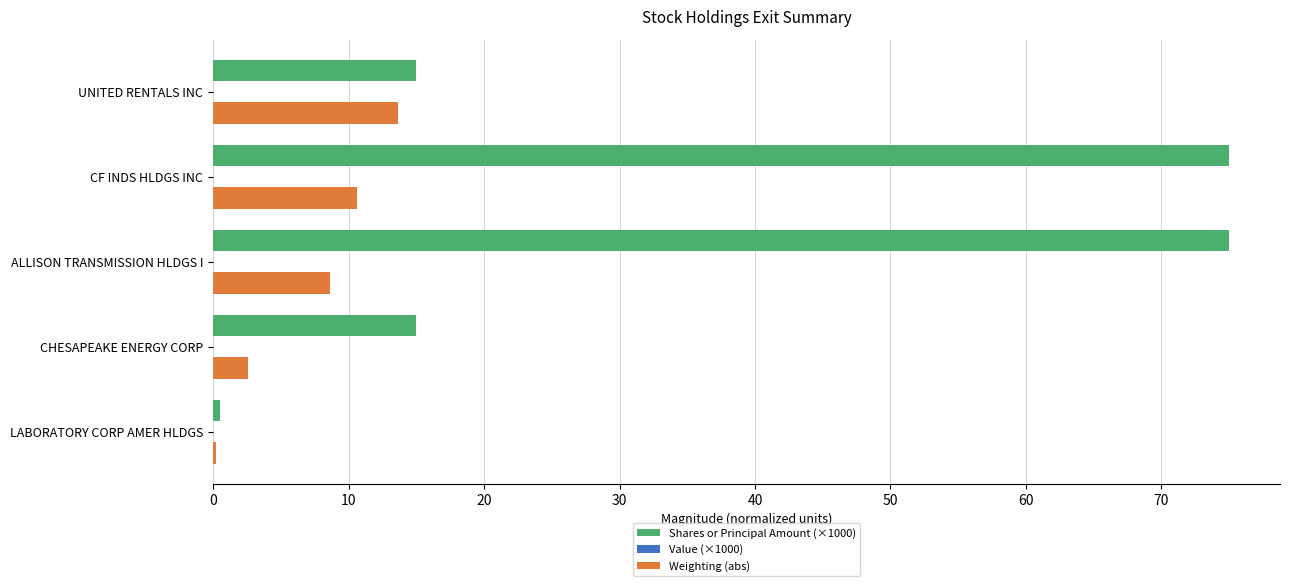

What is the difference between the highest and lowest values at CF INDS HLDGS INC?

64.3